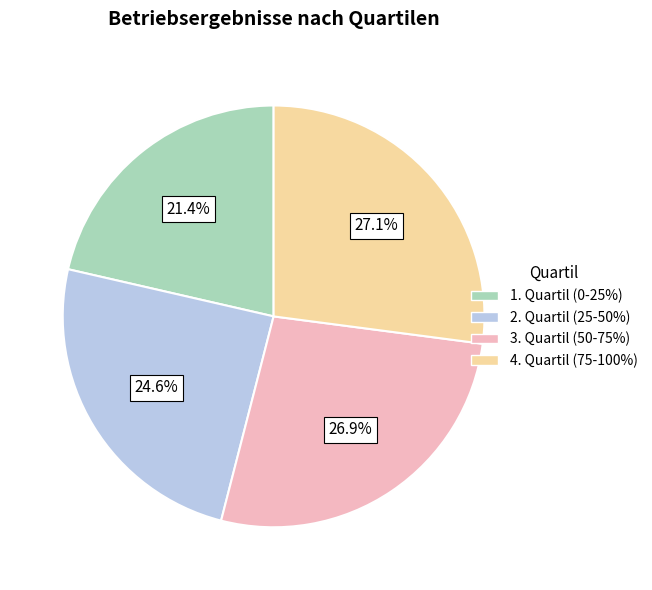

What percentage is the 2. Quartil (25-50%) slice, to the nearest percent?

25%